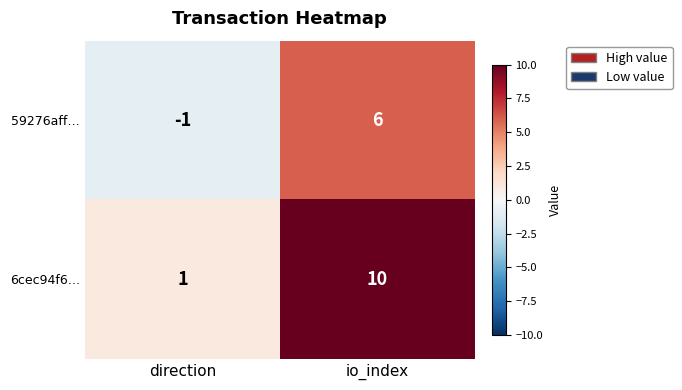

Which series has the largest range (max minus min)?

6cec94f6…